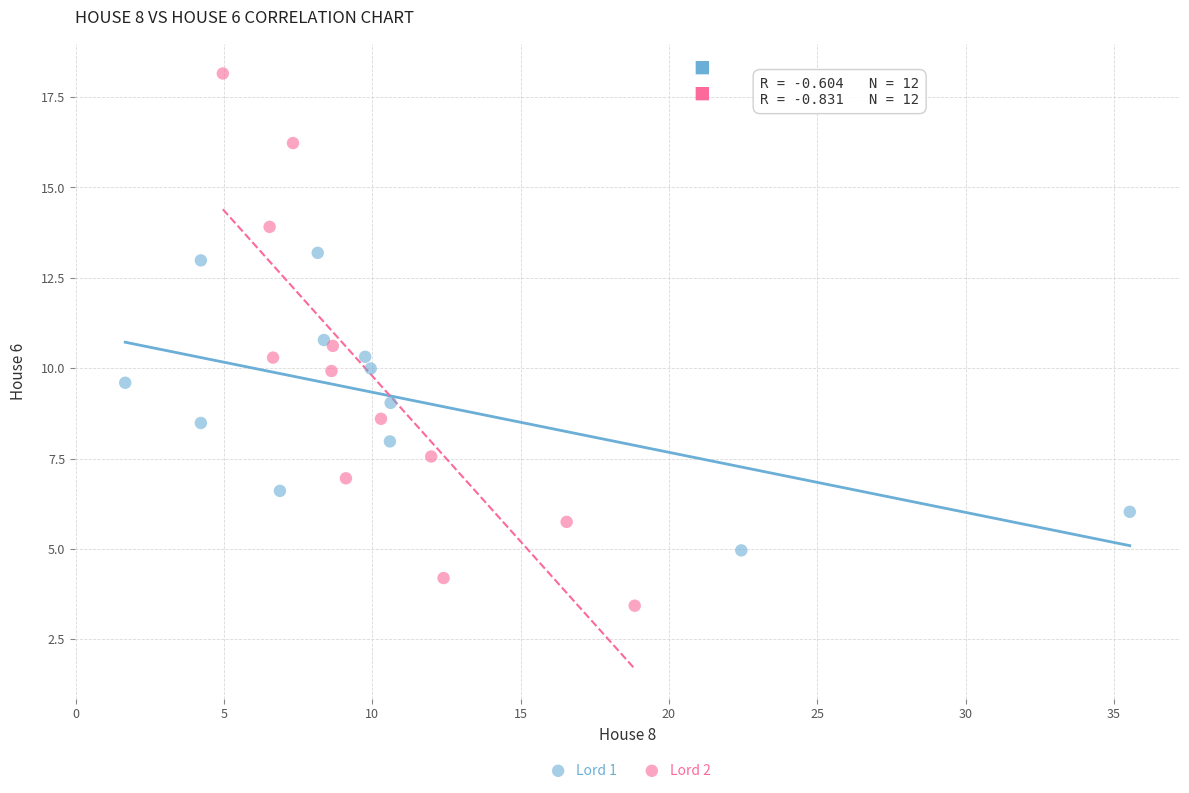

Which series reaches the maximum Y coordinate?

Lord 2